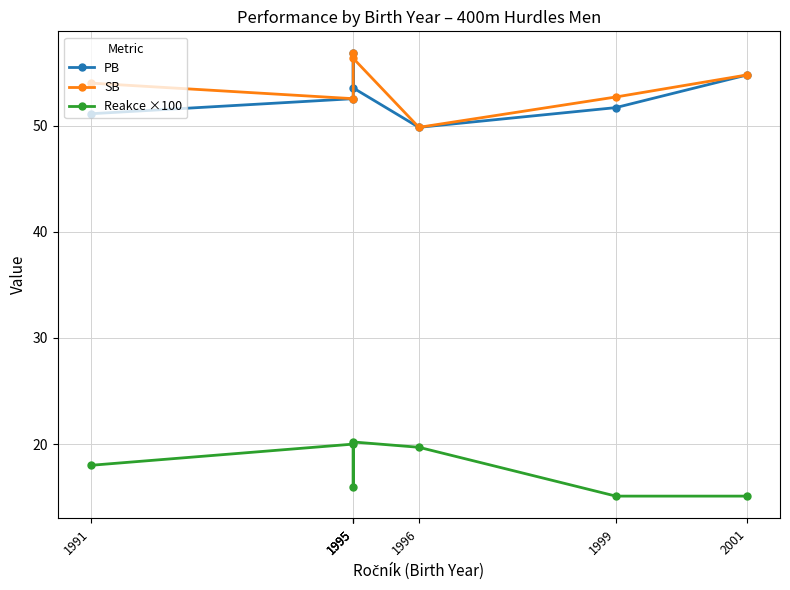

True or false: Reakce ×100 and SB intersect in this chart.

False